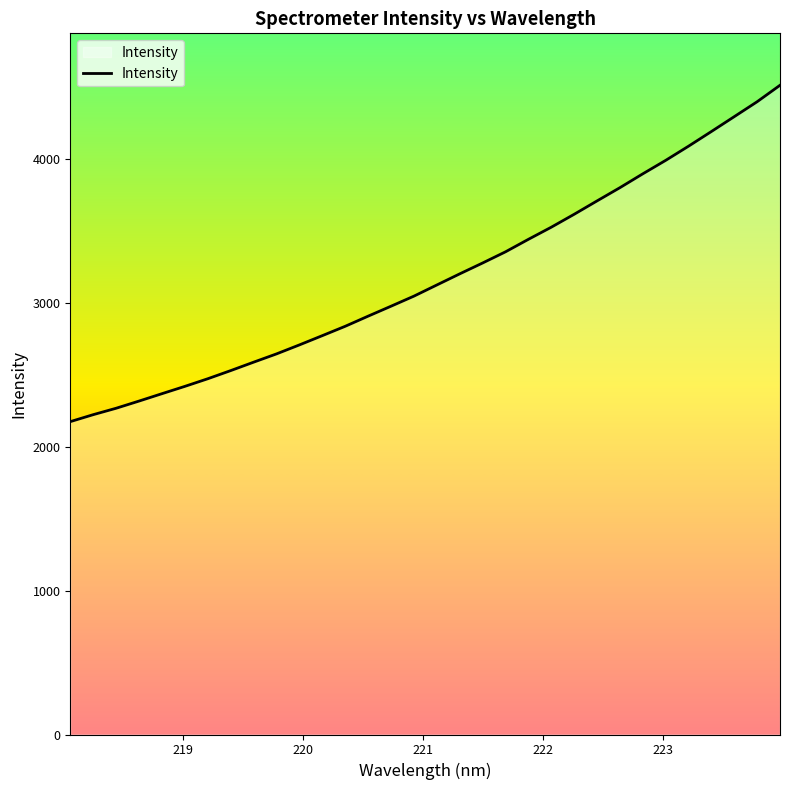

What is the smallest value displayed?

2173.1